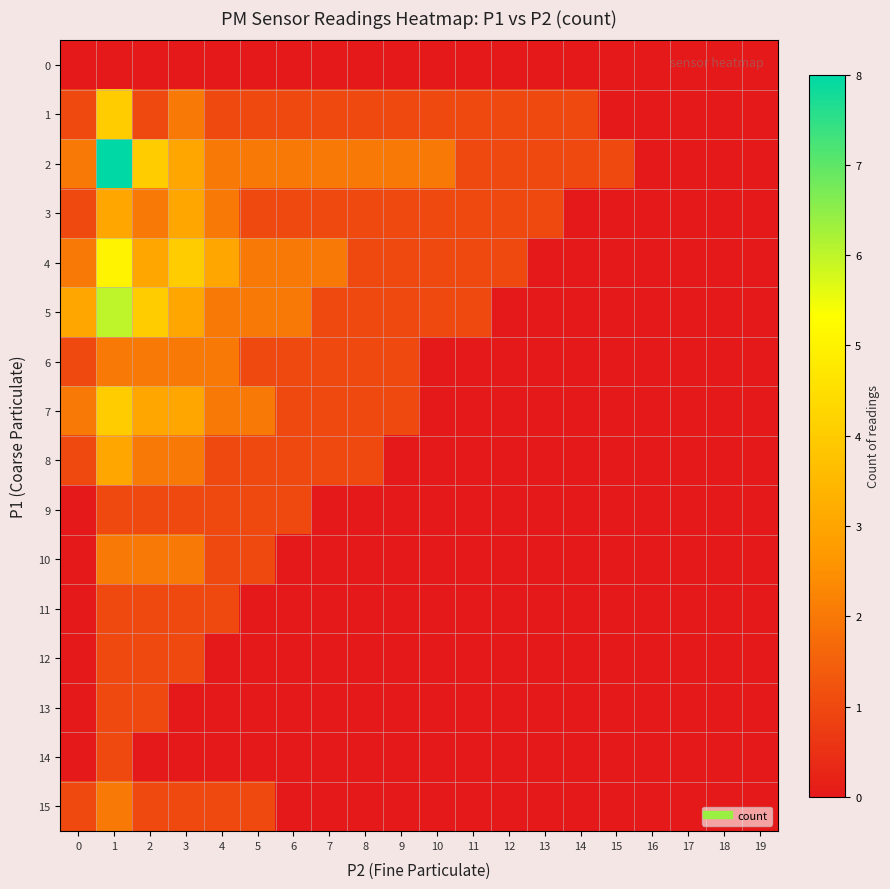

How many categories are shown in the chart?

20